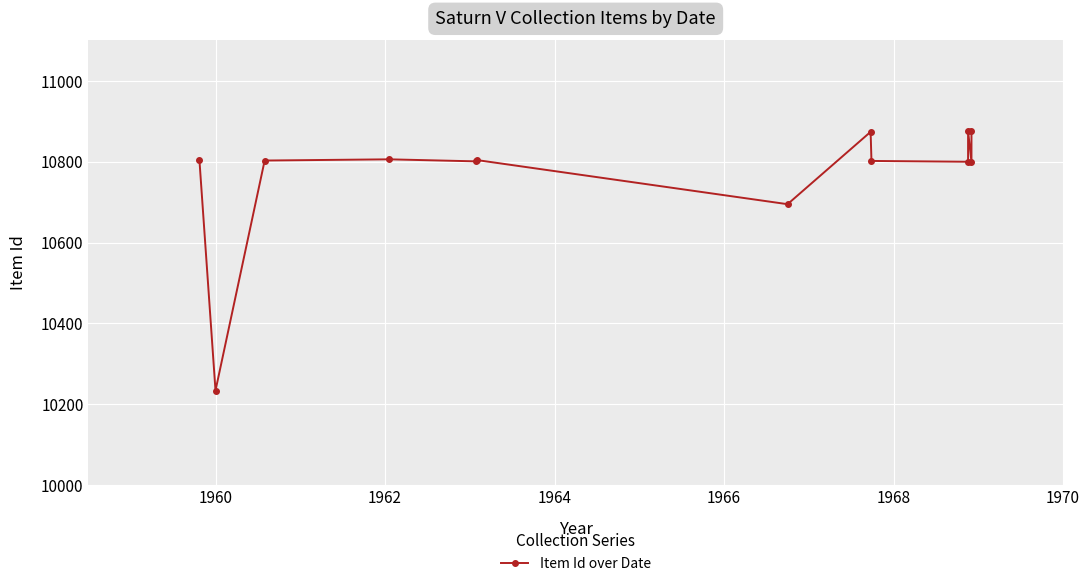

What is the smallest value displayed?

10234